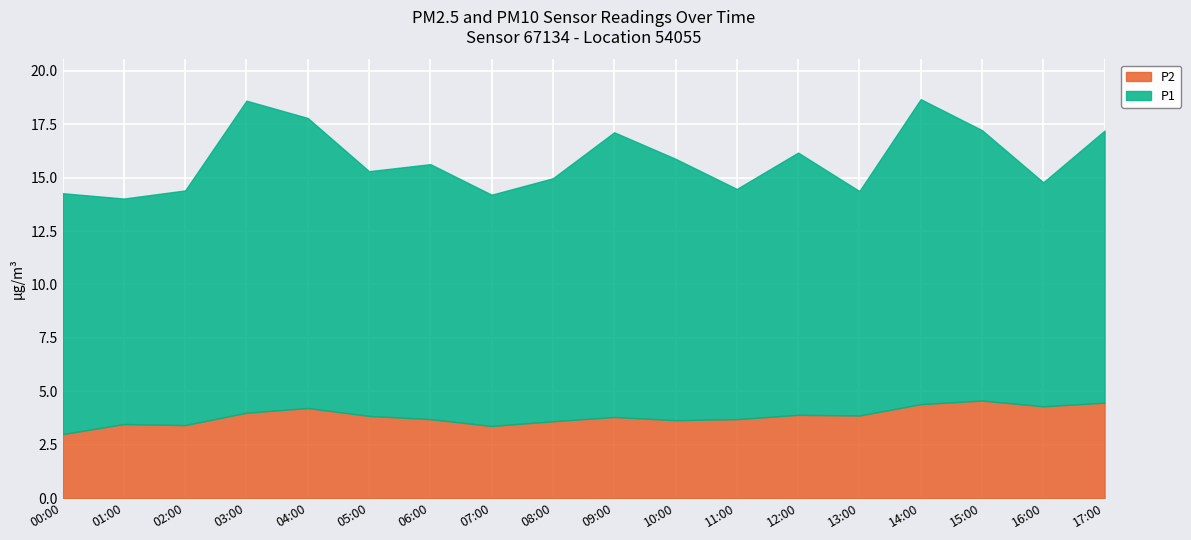

What is the label of the 18th point from the left?

17:00